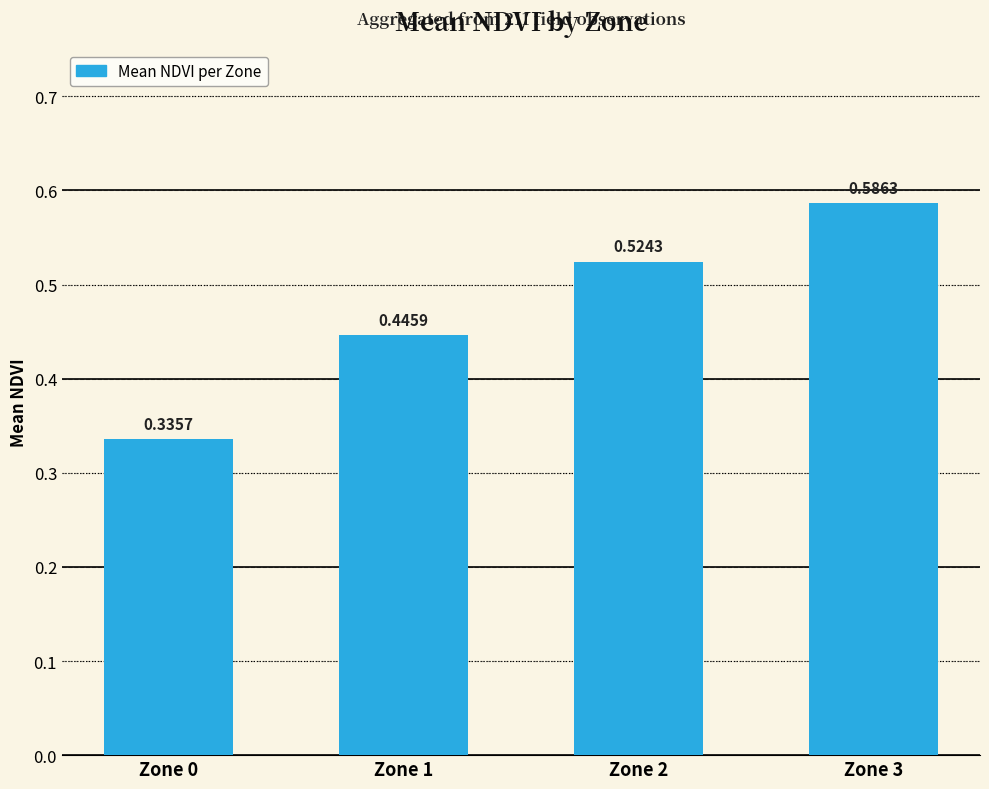

What is the sum of the values at Zone 2 and Zone 0?

0.9